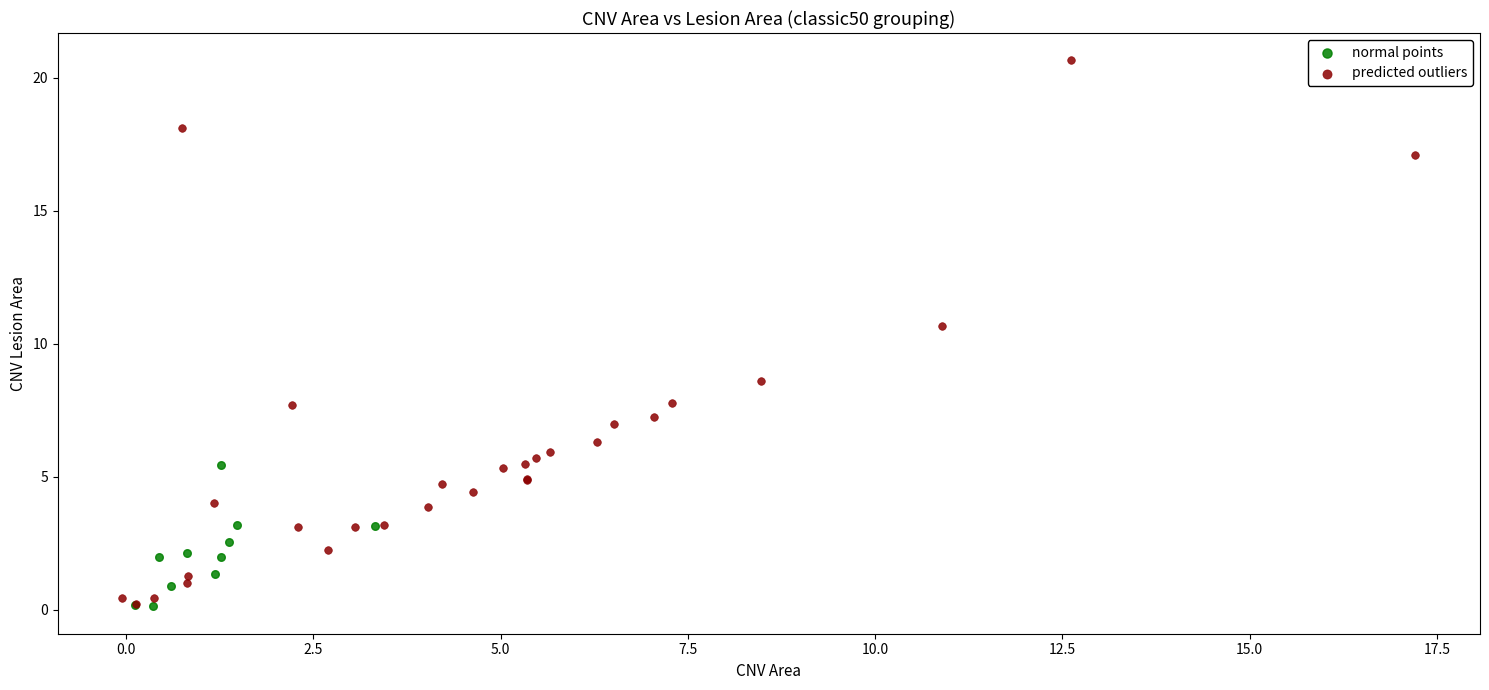

Which series has the largest Y range (max minus min)?

predicted outliers